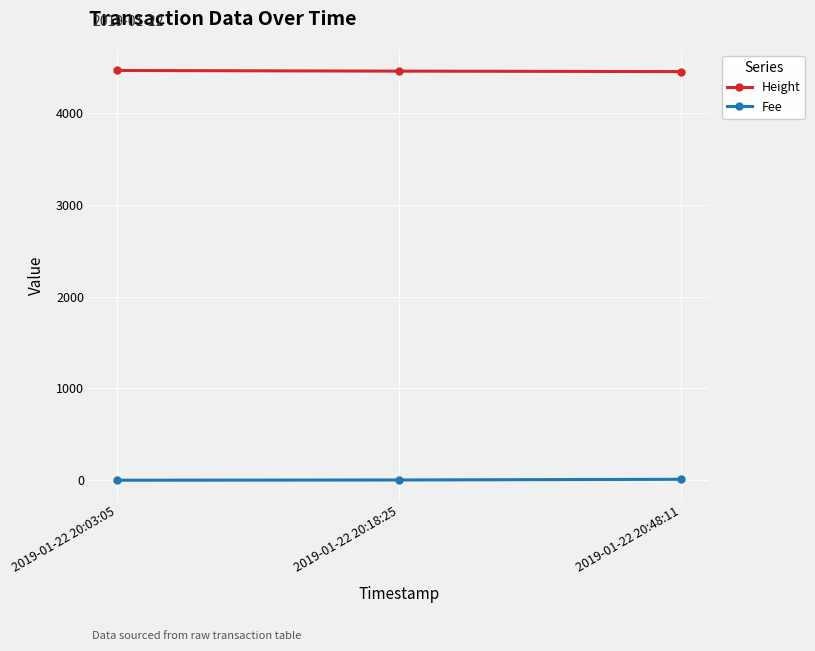

What is the label of the 3rd point from the right?

2019-01-22 20:03:05